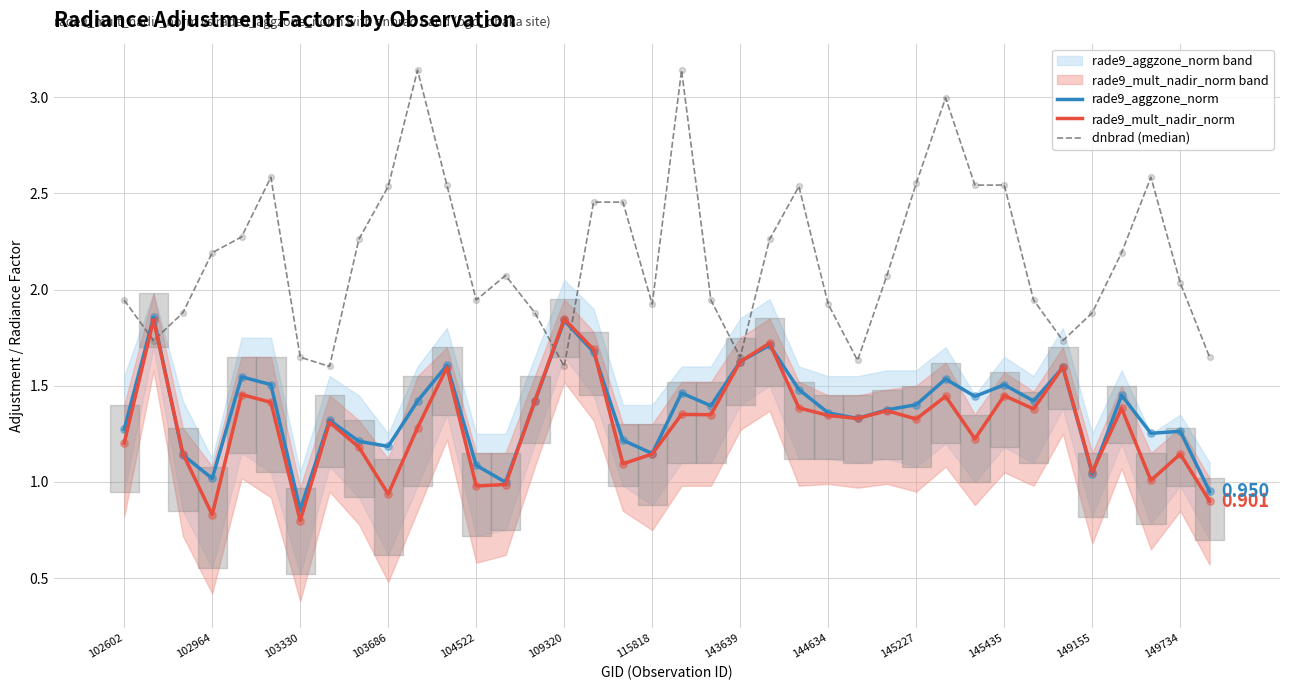

Which series reaches the minimum Y coordinate?

rade9_mult_nadir_norm